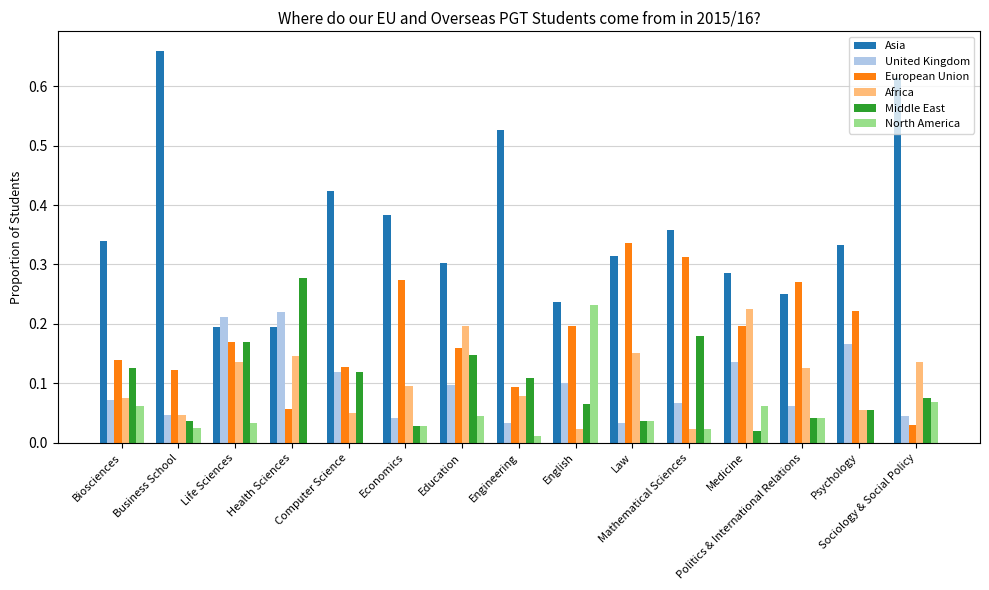

Which series has the largest total across all categories?

Asia